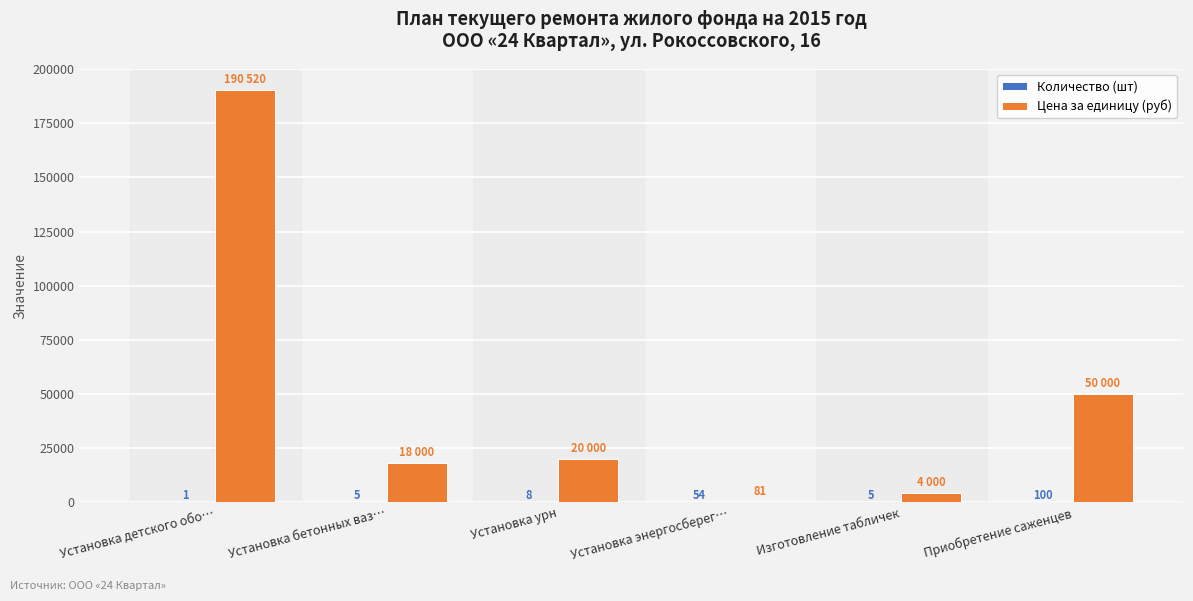

How many categories are shown in the chart?

6